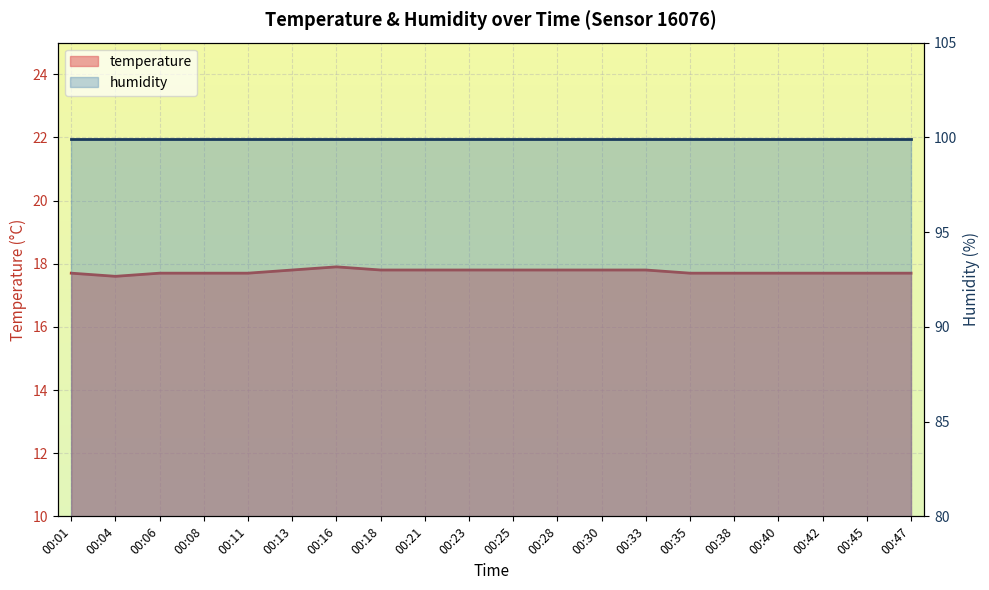

Rank the categories by value from highest to lowest.

00:16, 00:13, 00:18, 00:21, 00:23, 00:25, 00:28, 00:30, 00:33, 00:01, 00:06, 00:08, 00:11, 00:35, 00:38, 00:40, 00:42, 00:45, 00:47, 00:04